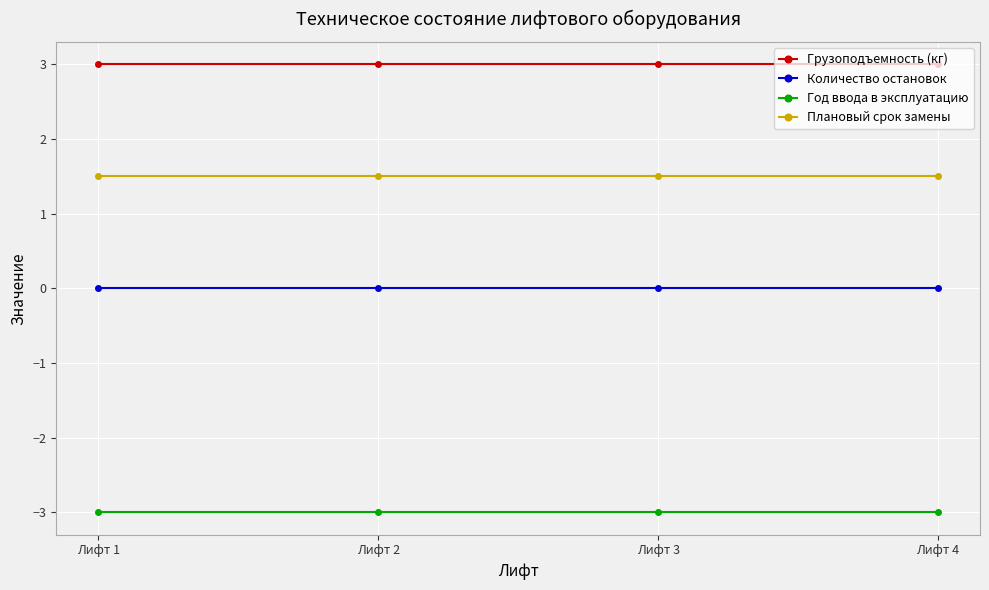

Is this an area chart (filled region under the line)?

No